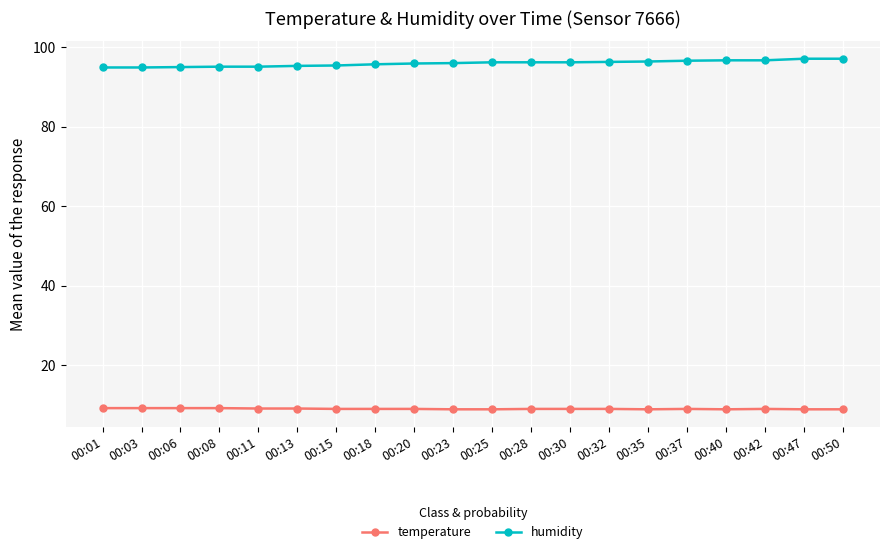

What is the average value of the temperature series?

9.0